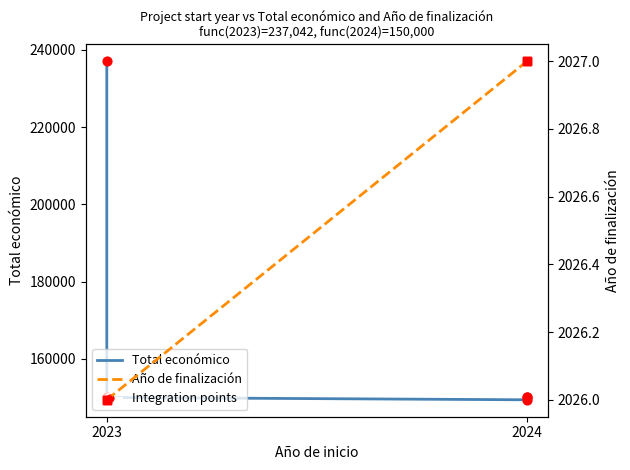

At which category is the sum across all series the highest?

2023